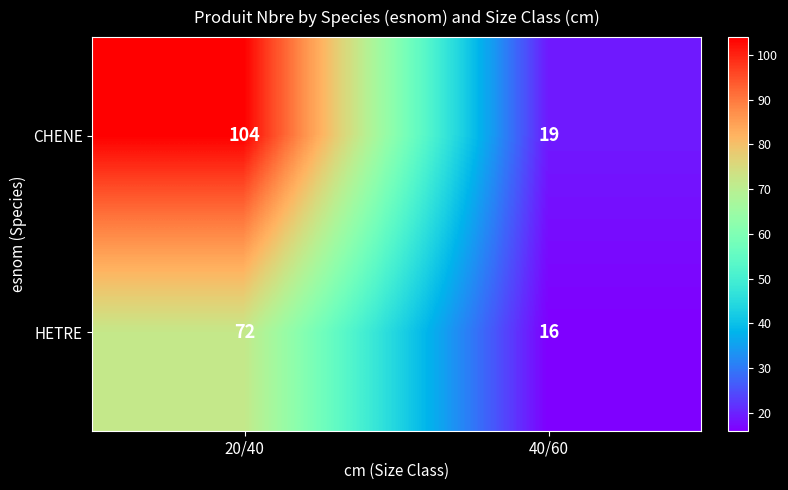

Count the number of categories in the chart.

2